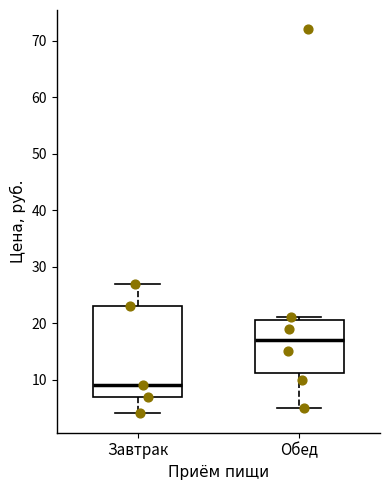

Which box has the highest median line?

Обед